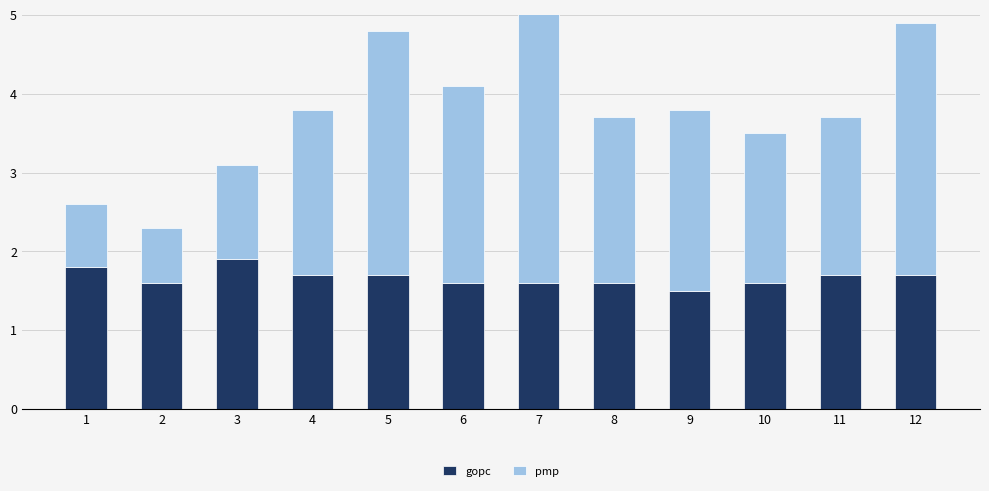

What is the average value of the gopc series?

1.7